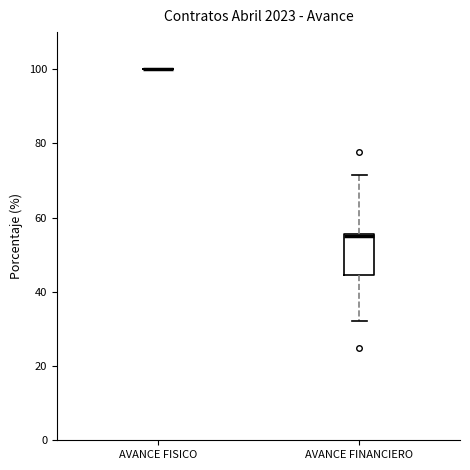

Reading left to right, transcribe this box plot: for each box, give where its median line is, the range the box spans, and where its two whiskers end, as read against the y-axis. The values are not printed on the chart, so give them approximately, as read against the axis.

AVANCE FISICO: box collapsed to a line at 100, whiskers 100 to 100
AVANCE FINANCIERO: median 56, box 44 to 56, whiskers 32 to 72